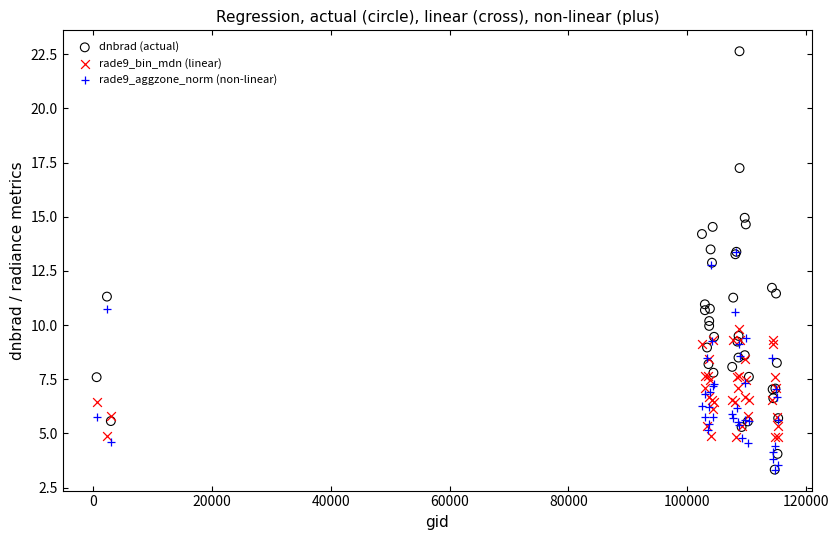

In the dnbrad (actual) series, what Y value is closest to 12?

11.7